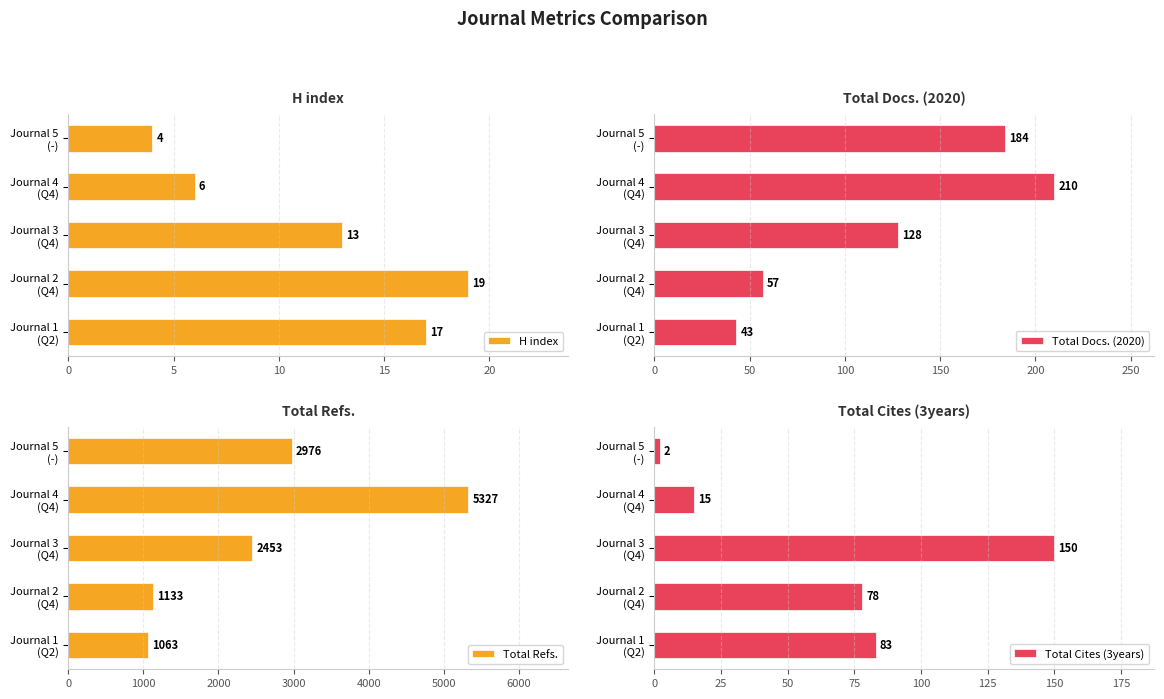

How many data points does each series have?

5